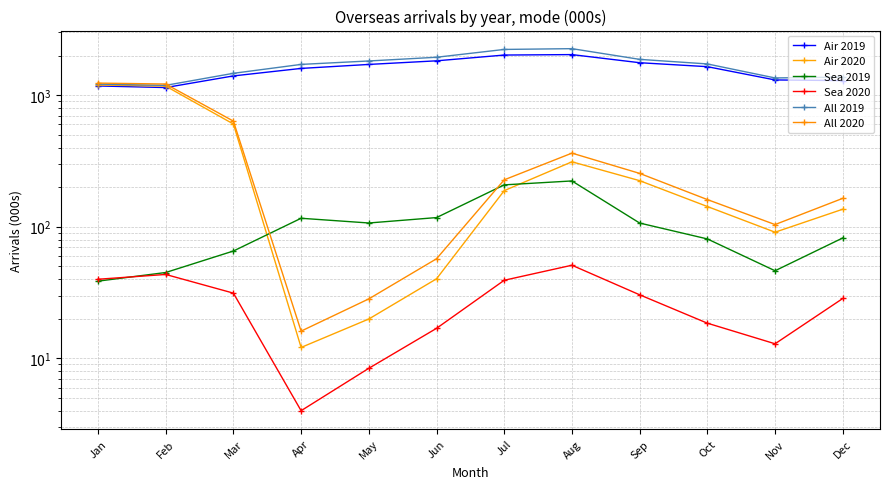

Count the number of categories in the chart.

12